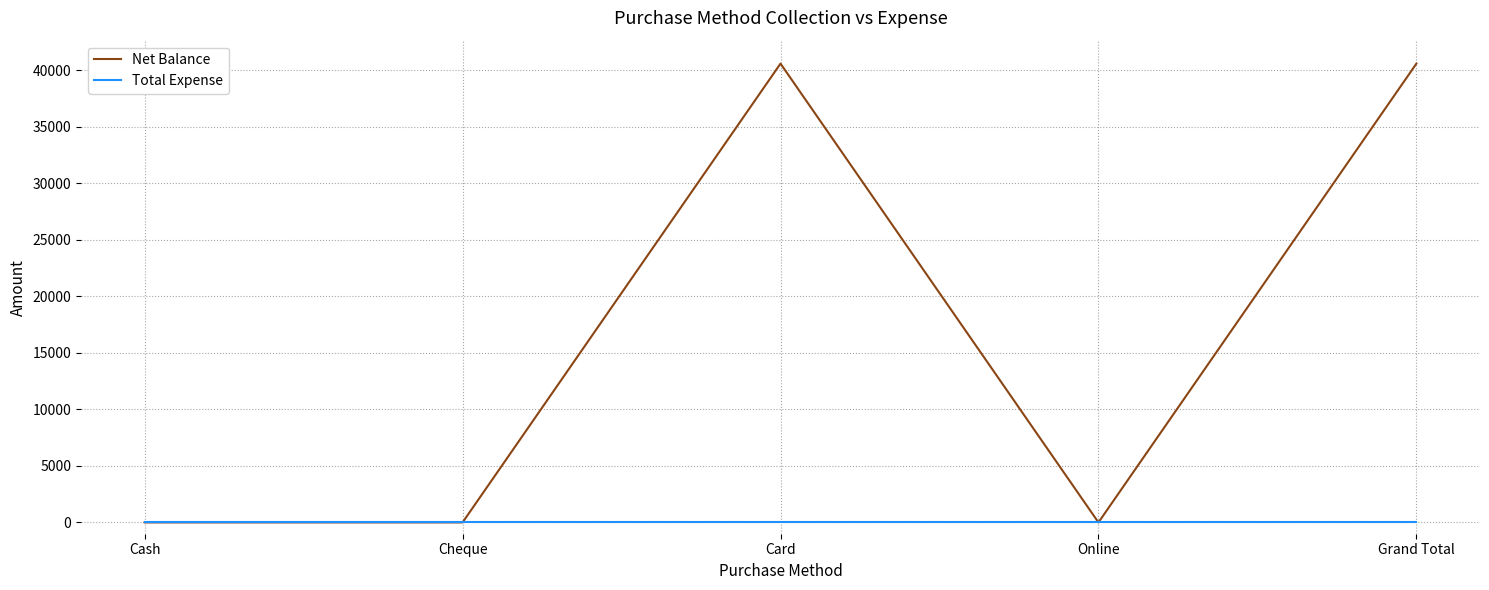

Which series changed the most between Cheque and Grand Total?

Net Balance